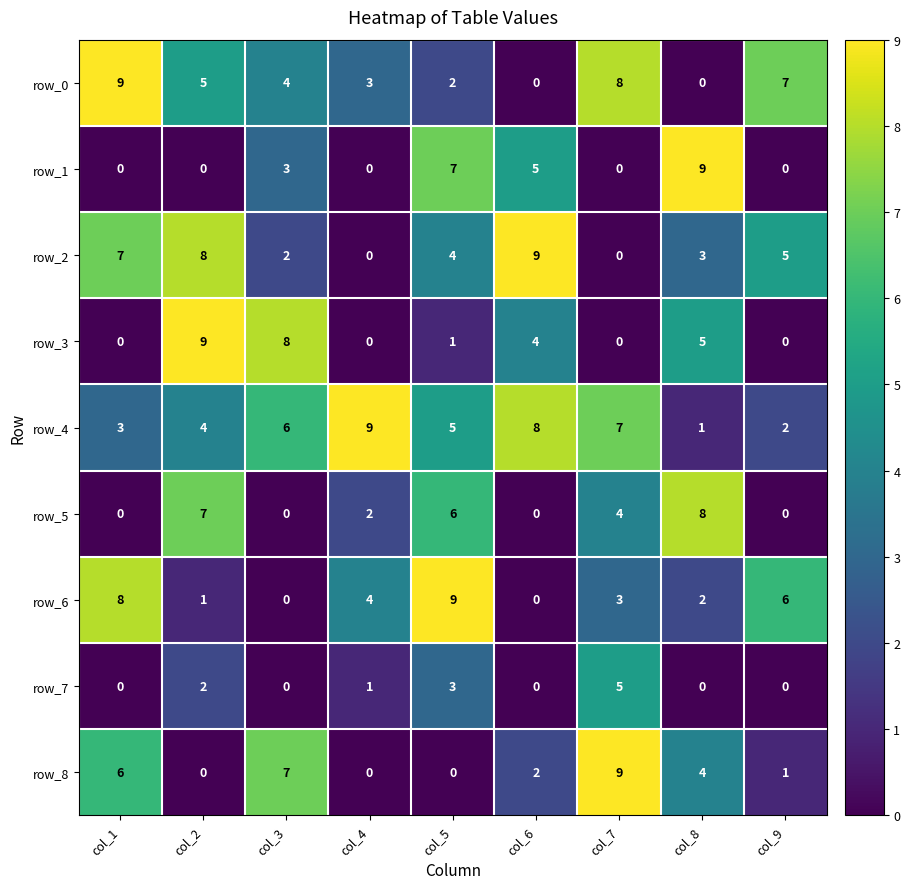

At which label does row_4 reach its peak?

col_4